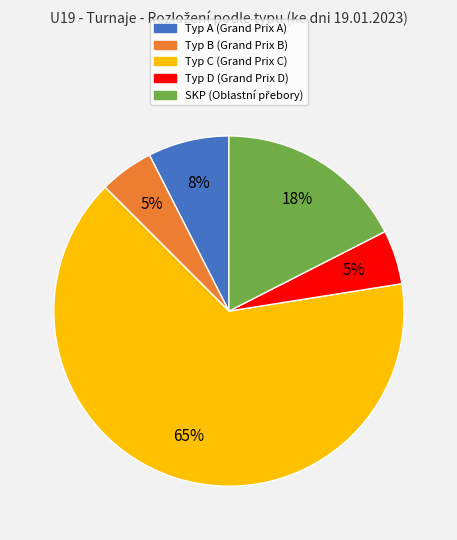

To the nearest percent, what is the difference between the largest and smallest slice percentages?

60%